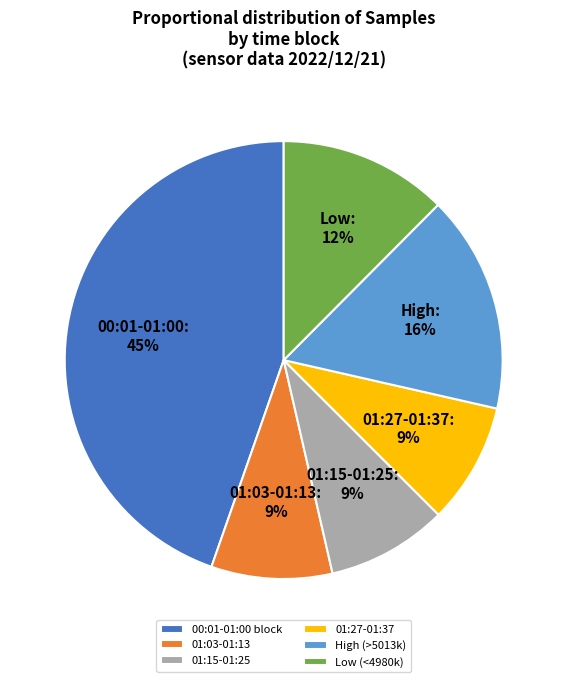

Is there any slice that represents more than half of the pie?

No